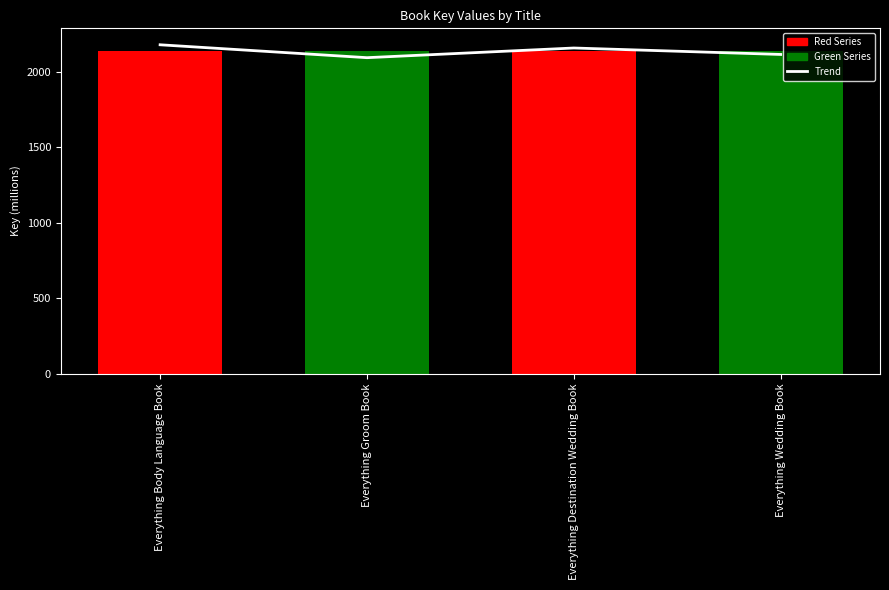

What is the change in value from Everything Body Language Book to Everything Destination Wedding Book?

-21.3